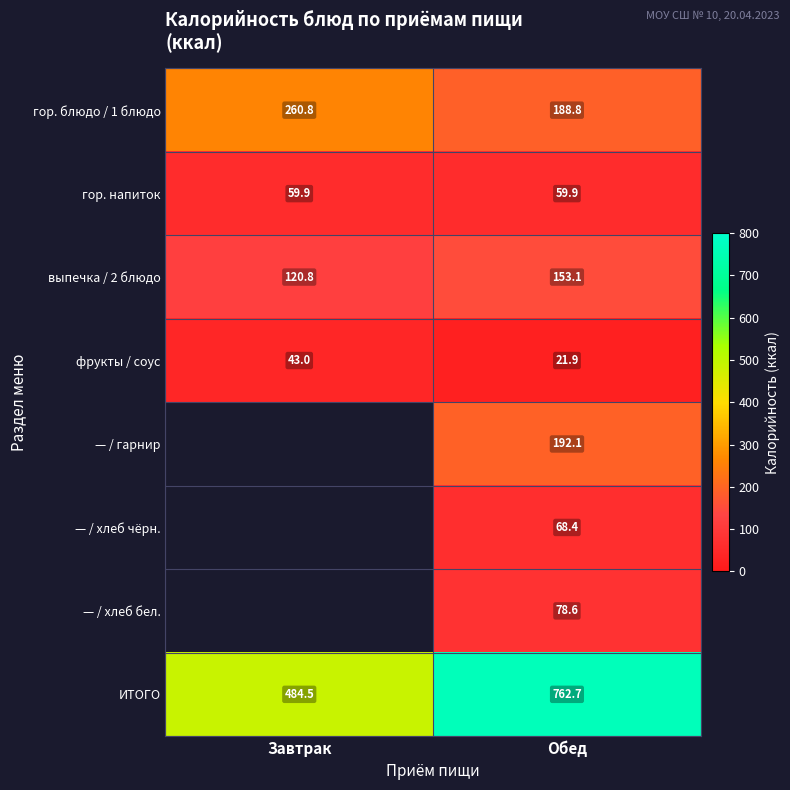

At which label does выпечка / 2 блюдо reach its minimum?

Завтрак